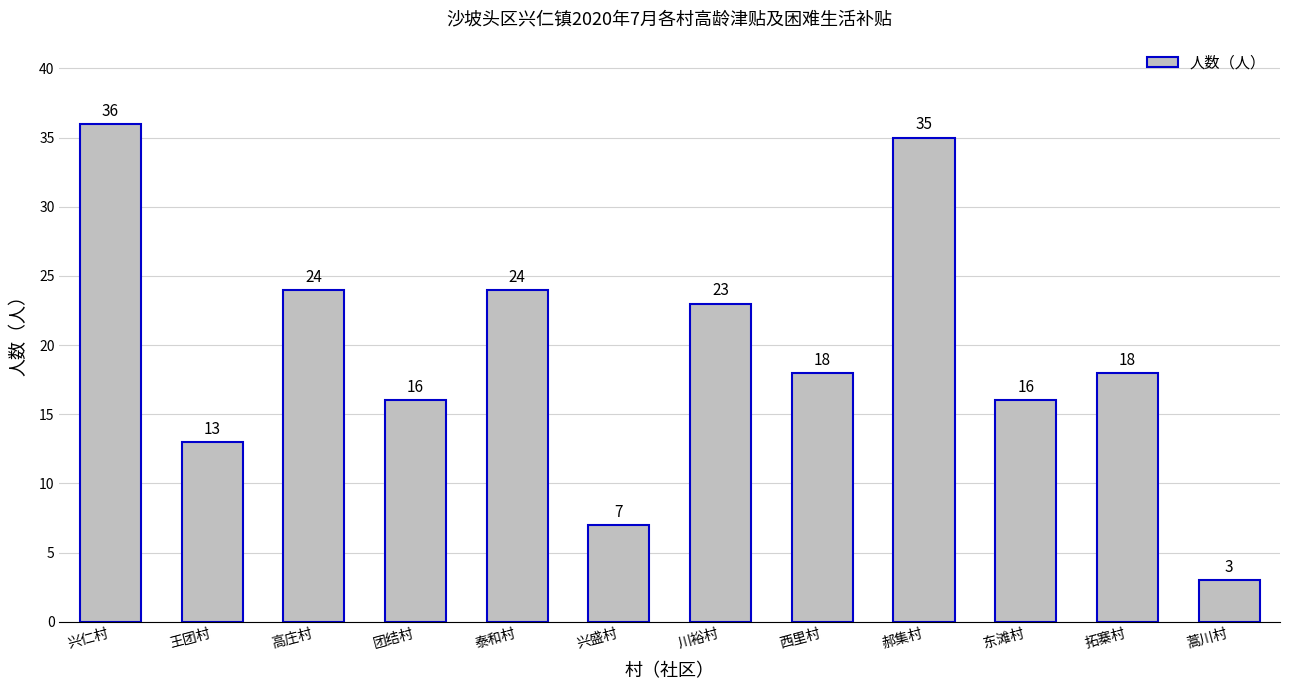

Where does the data first go above 18?

兴仁村